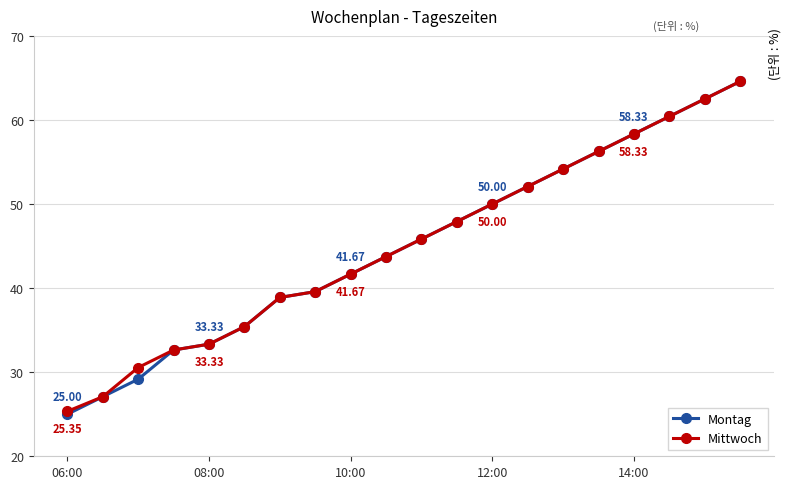

At how many categories does at least one series exceed 53?

6